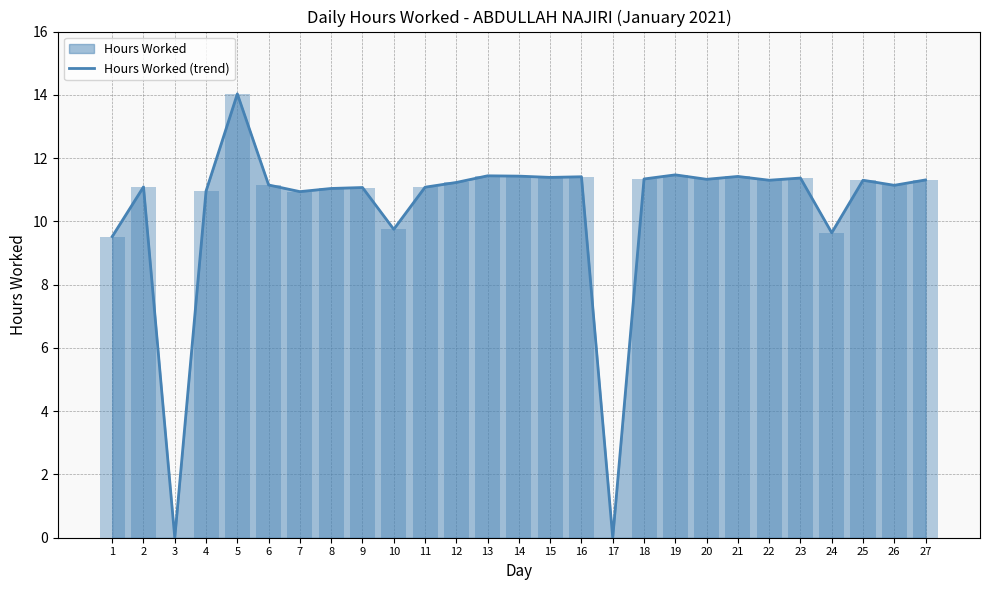

What value does the Hours Worked (line) series have at 24?

9.6